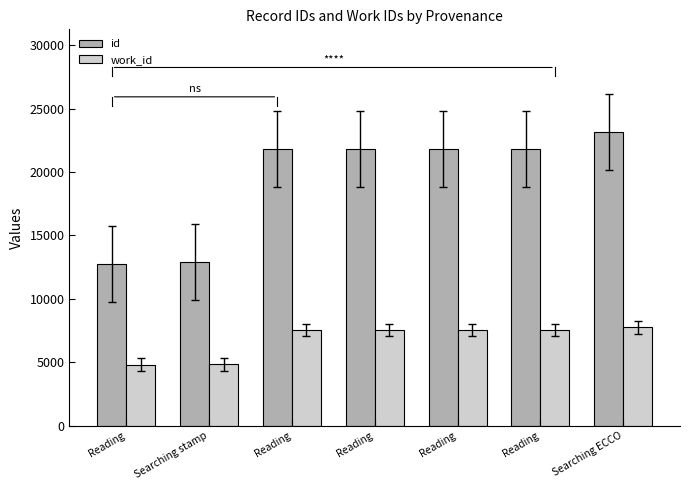

What is the difference between the maximum and second lowest values in the id series?

10250